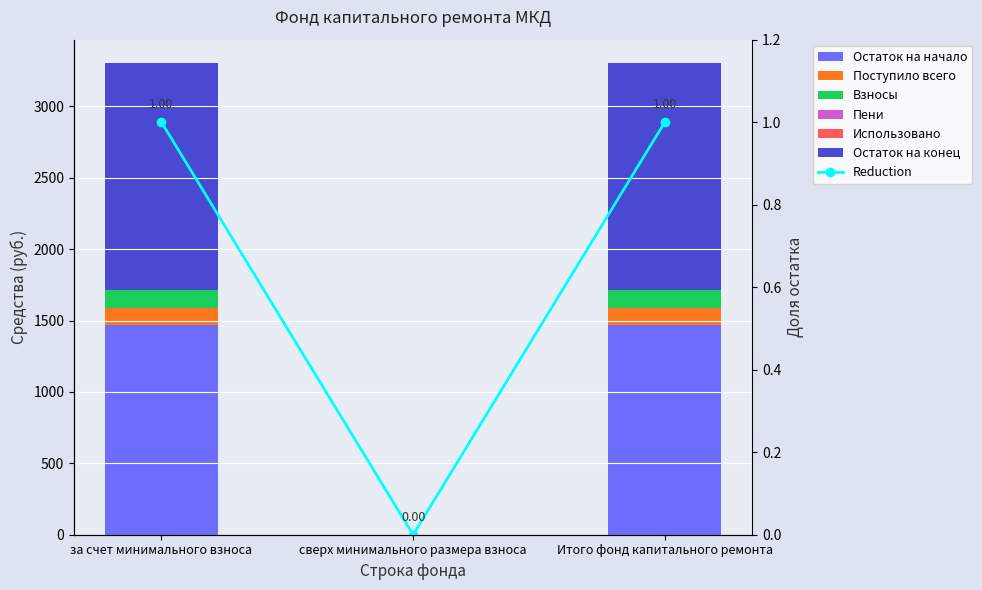

Is the value of Остаток на начало at сверх минимального размера взноса greater than the value of Поступило всего at за счет минимального взноса?

No